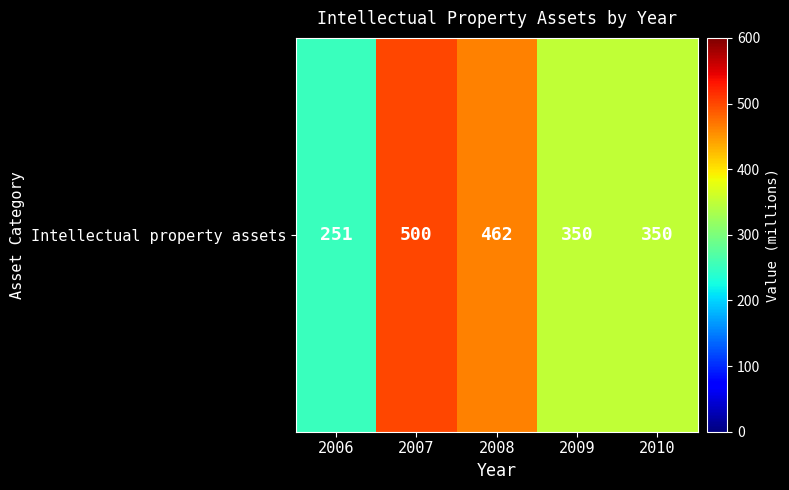

What is the change in value from 2007 to 2008?

-38